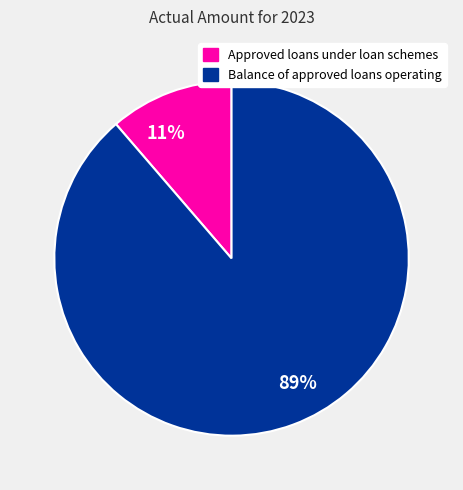

Which category has the smallest portion of the pie?

11%